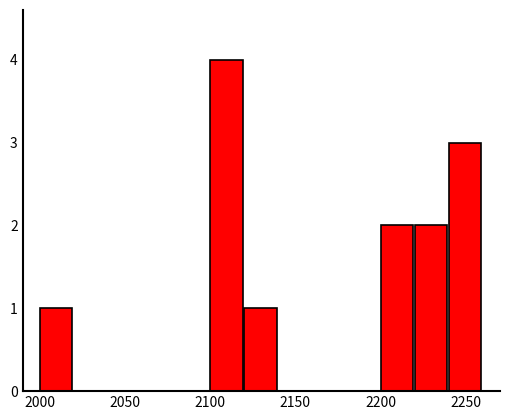

Which range on the x-axis has the tallest bar?

2100 to 2120